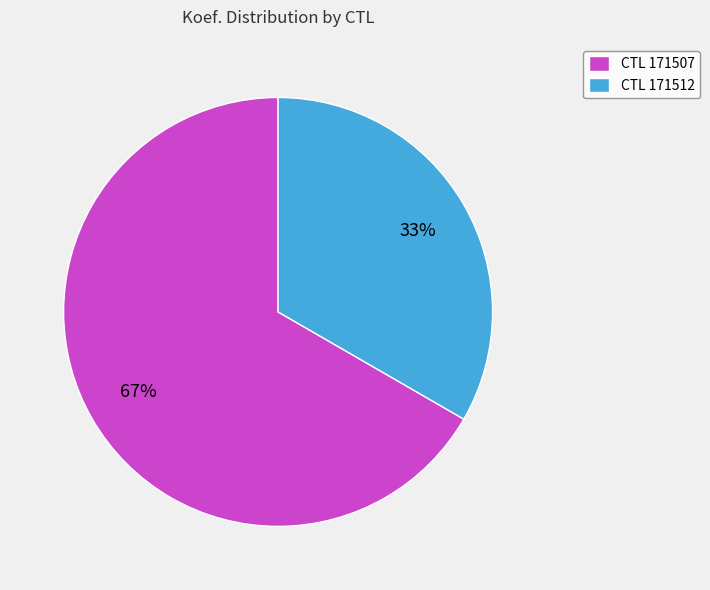

How many slices are in this pie chart?

2